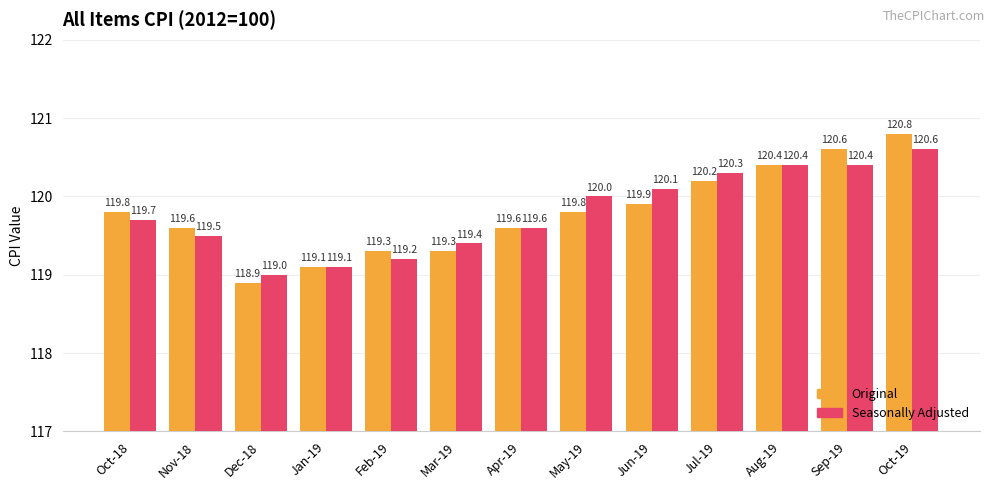

What is the sum of all Original values?

1557.3